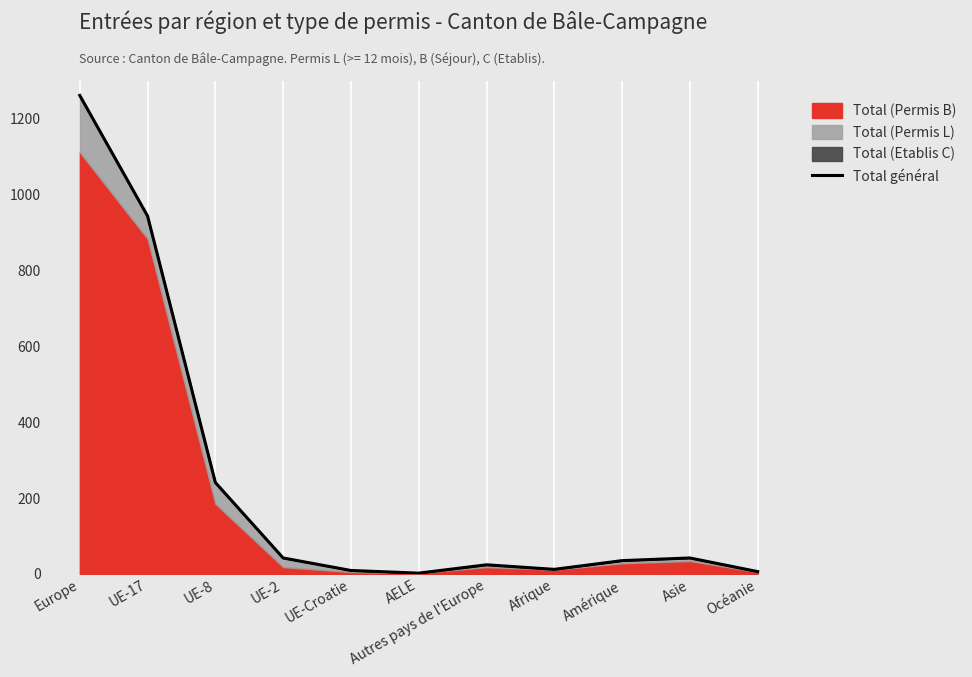

Reading left to right, list all the values displayed in this chart.

Europe=1262	UE-17=944	UE-8=241	UE-2=42	UE-Croatie=9	AELE=2	Autres pays de l'Europe=24	Afrique=12	Amérique=35	Asie=42	Océanie=6